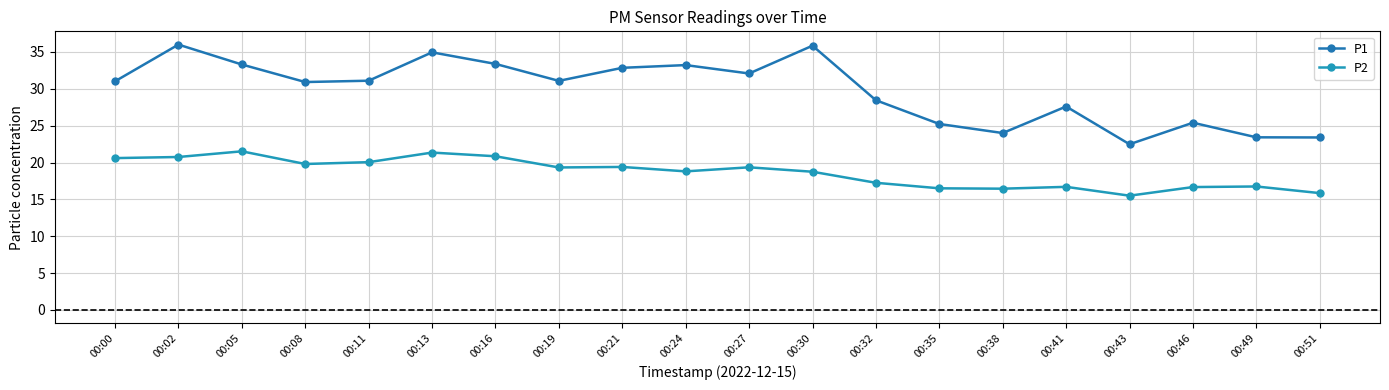

Reading left to right, transcribe all the data shown in this chart.

P1: 00:00=31.0	00:02=36.0	00:05=33.3	00:08=30.9	00:11=31.1	00:13=35.0	00:16=33.4	00:19=31.1	00:21=32.9	00:24=33.2	00:27=32.1	00:30=35.9	00:32=28.4	00:35=25.2	00:38=24.0	00:41=27.6	00:43=22.5	00:46=25.4	00:49=23.4	00:51=23.4
P2: 00:00=20.6	00:02=20.8	00:05=21.5	00:08=19.8	00:11=20.1	00:13=21.4	00:16=20.9	00:19=19.3	00:21=19.4	00:24=18.8	00:27=19.4	00:30=18.8	00:32=17.2	00:35=16.5	00:38=16.4	00:41=16.7	00:43=15.5	00:46=16.7	00:49=16.8	00:51=15.8